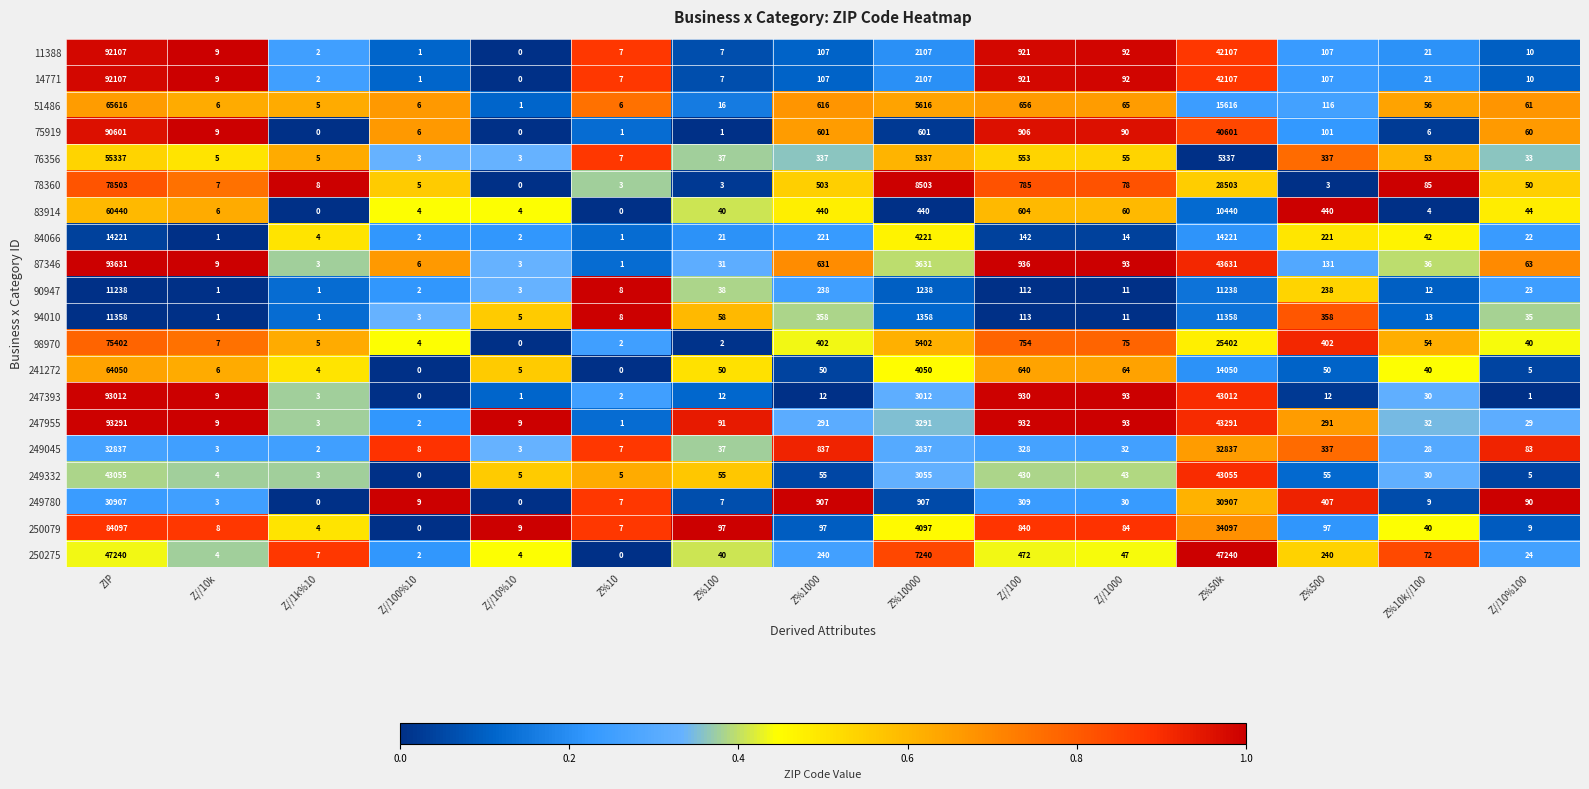

How many distinct data groups are displayed?

20